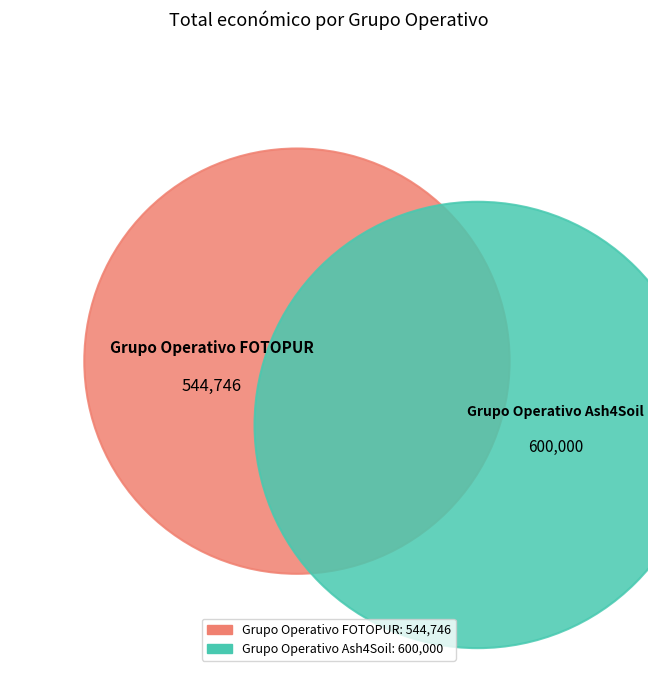

How many segments does this pie chart have?

2